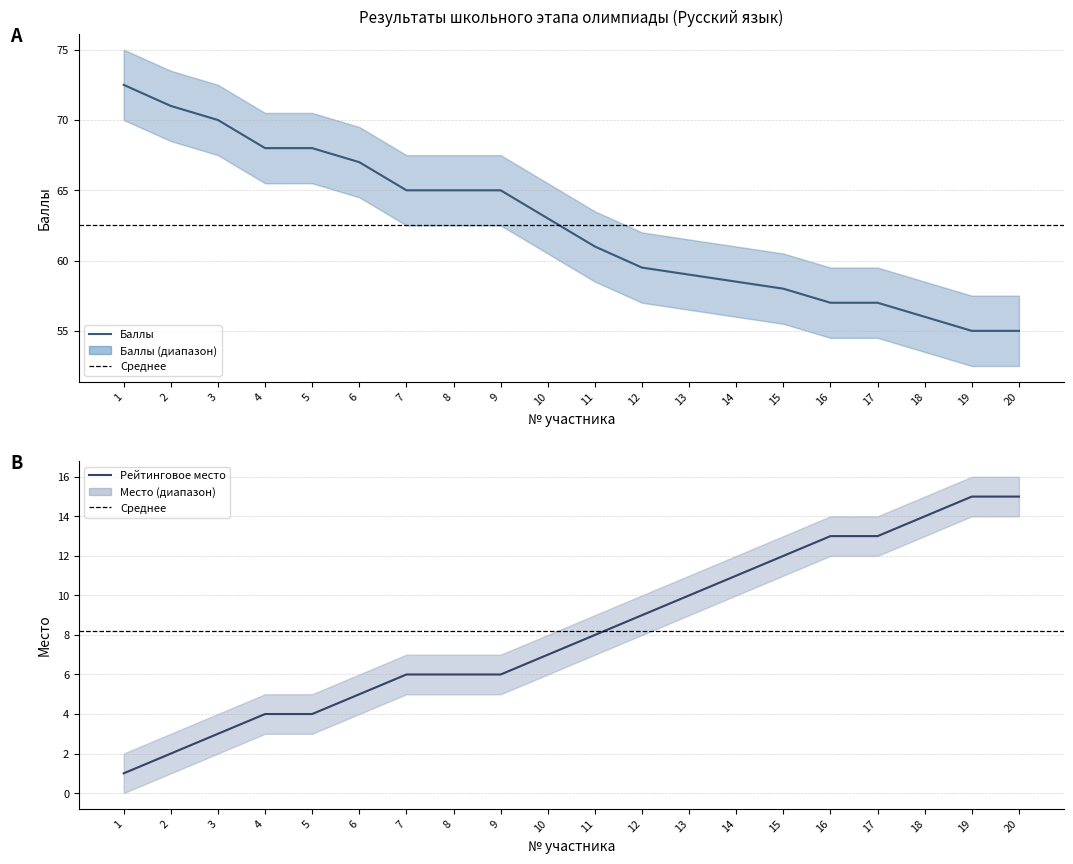

What is the approximate value of Рейтинговое место at 18?

14.0